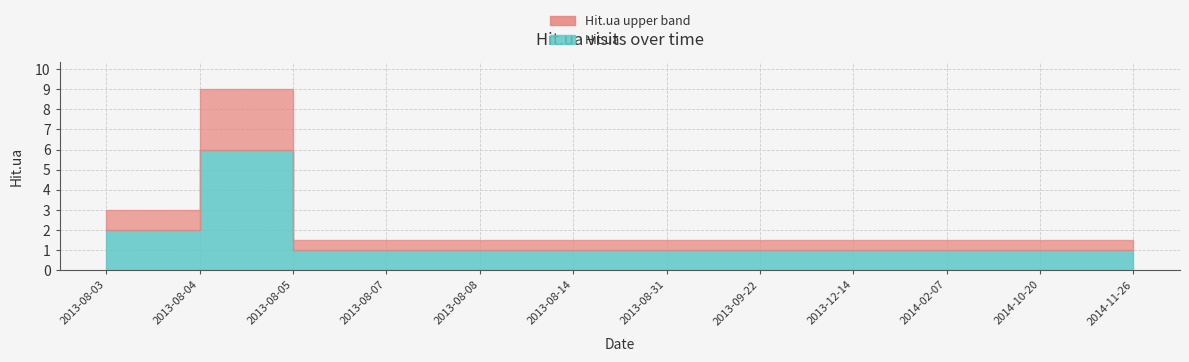

What is the value of the 7th point from the left?

1